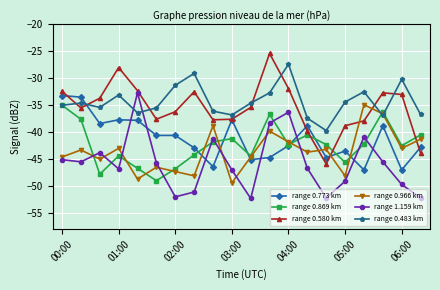

What is the value of the range 0.483 km point at the 14th from the left?

-37.4